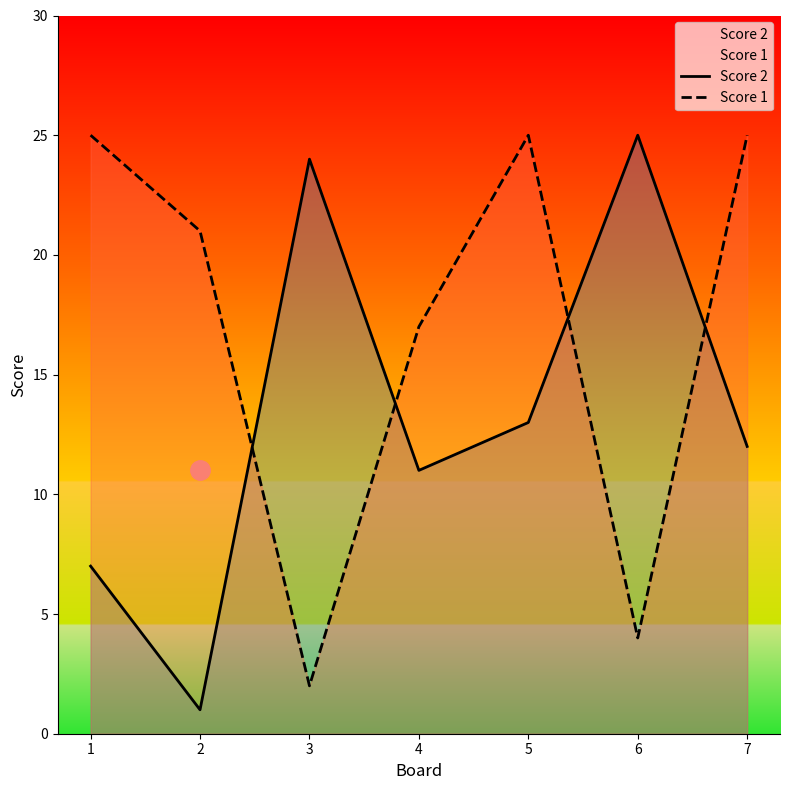

Between 2 and 6, which is larger?

6